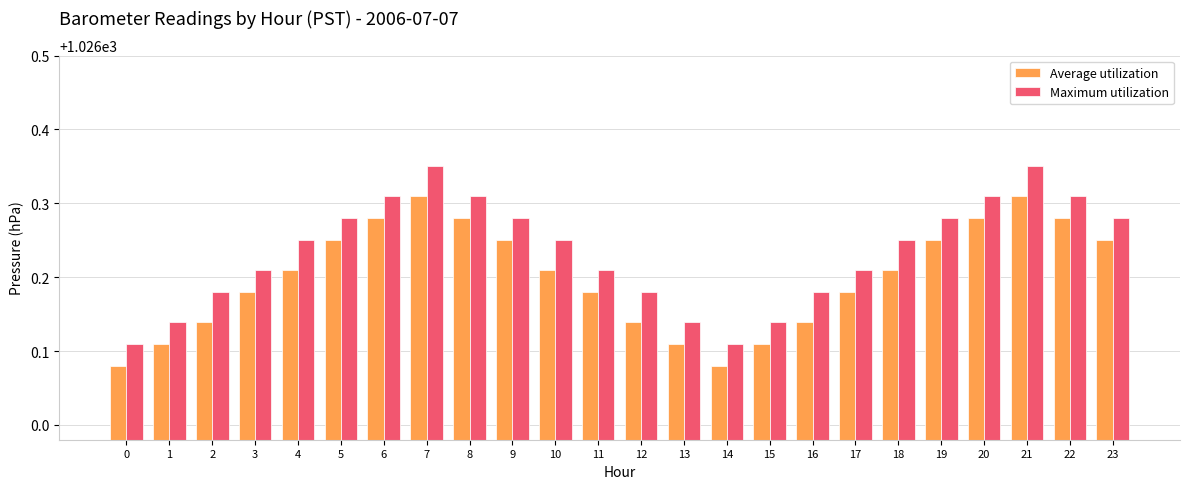

How many Maximum utilization values are between 1026 and 1027?

24